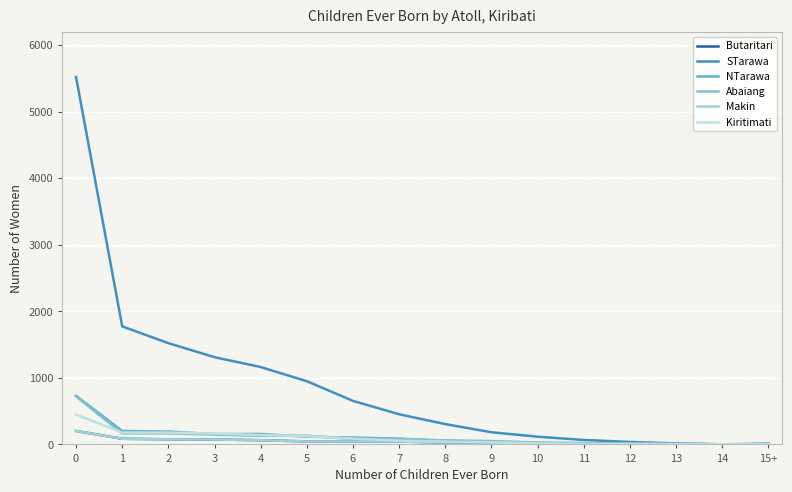

Reading right to left, extract all data points from this chart.

Butaritari: 4	2	6	11	11	12	31	28	44	45	45	63	74	77	85	202
STarawa: 11	1	15	37	67	116	183	305	453	654	950	1163	1311	1522	1774	5521
NTarawa: 1	1	1	12	14	23	31	55	86	104	115	158	155	193	202	731
Abaiang: 0	2	6	9	21	29	51	61	84	79	132	129	146	166	165	722
Makin: 4	2	6	11	11	12	31	28	44	45	45	63	74	77	85	202
Kiritimati: 1	1	4	3	2	15	31	42	55	88	124	142	162	178	179	448